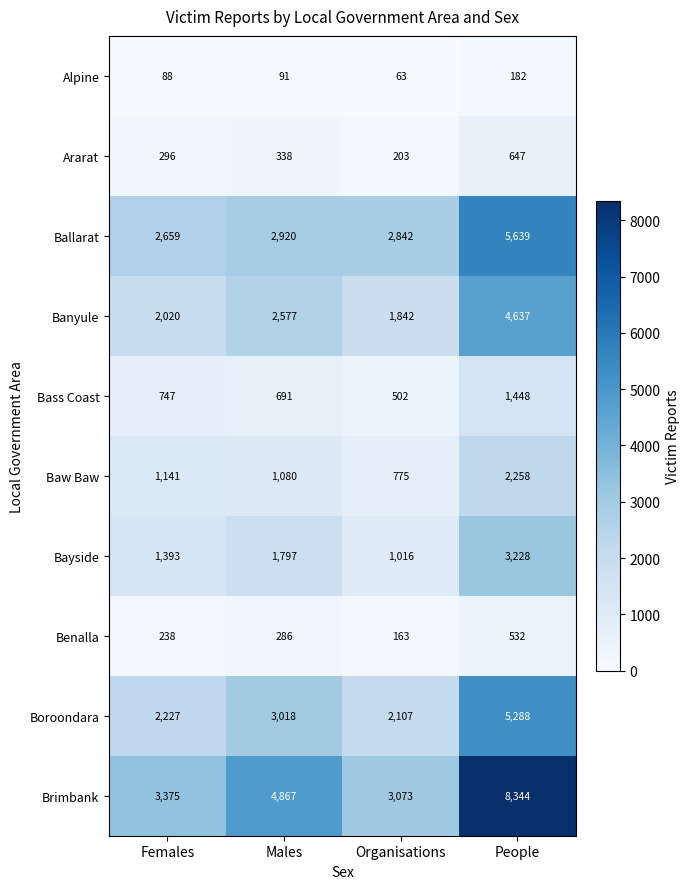

At which label is Ballarat closest to 4149?

Males